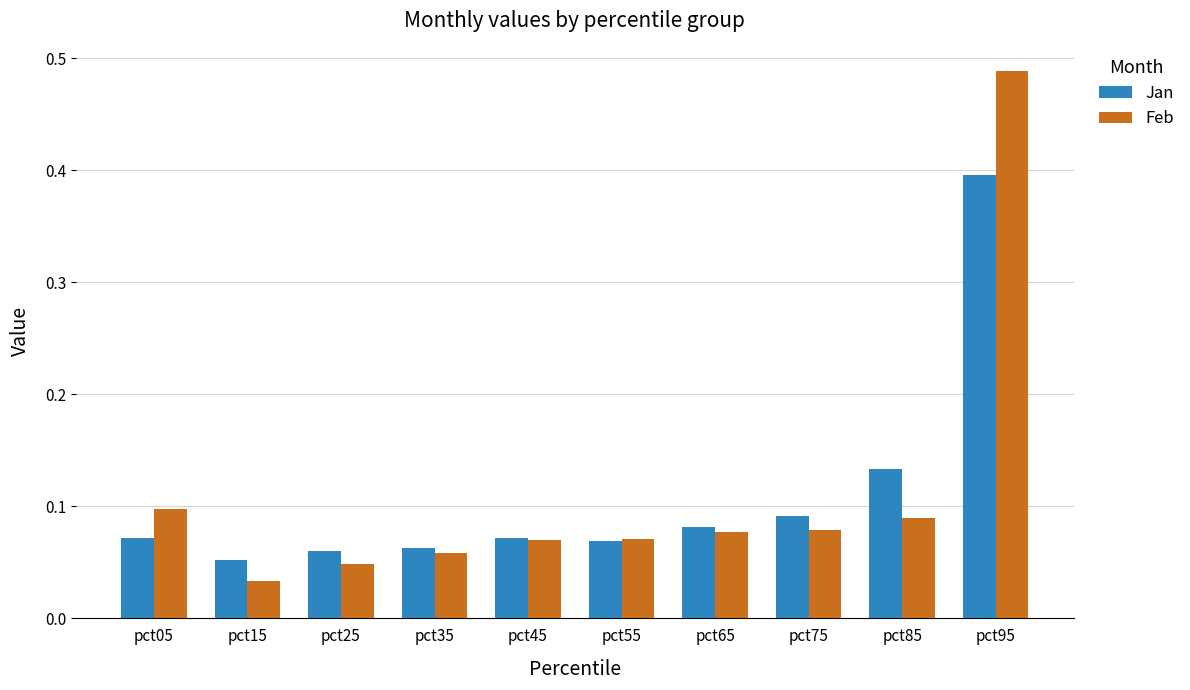

Rank the series by their maximum value, from lowest to highest.

Jan, Feb